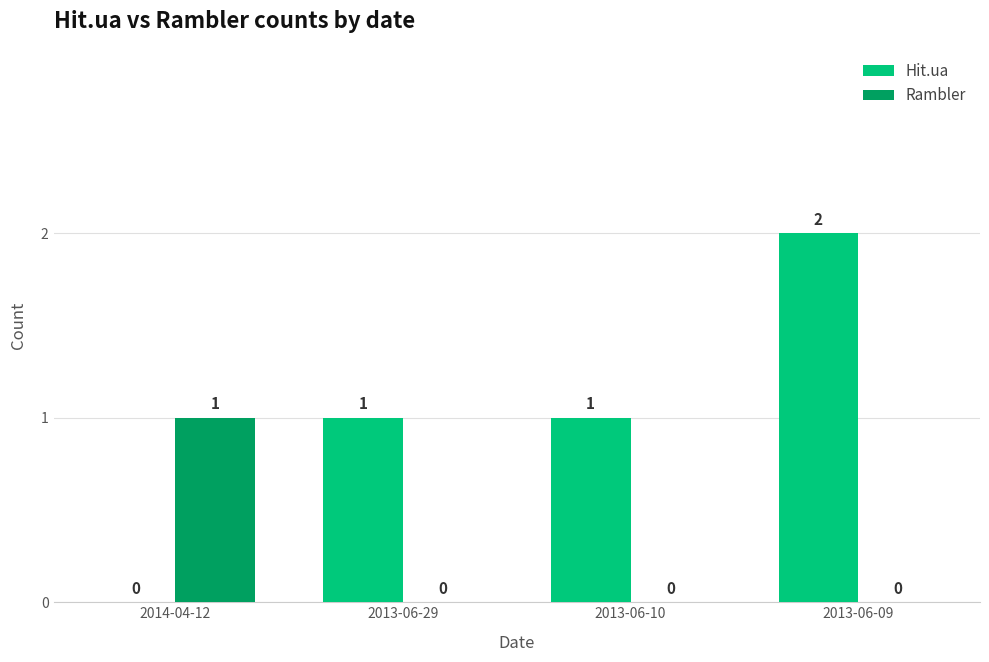

What is the approximate value of Hit.ua at 2013-06-29?

1